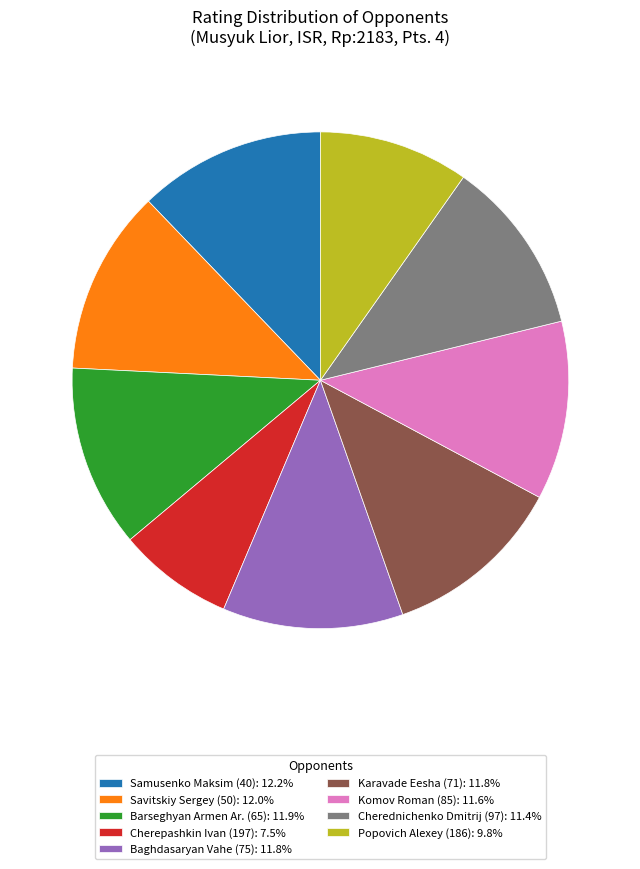

Is there a majority slice in this chart?

No